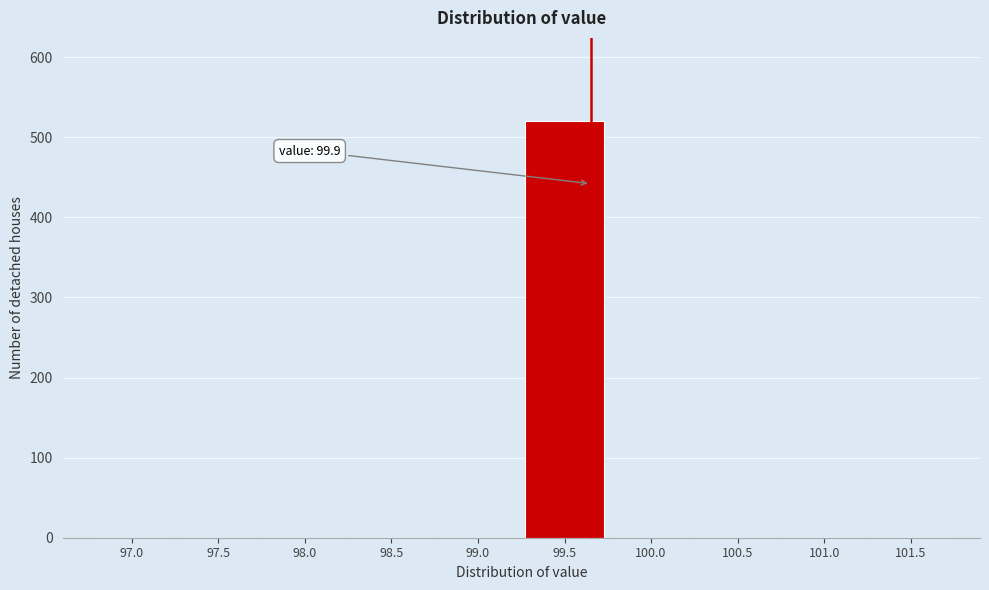

Reading left to right, what are all the values shown in this chart?

97.0=0	97.5=0	98.0=0	98.5=0	99.0=0	99.5=520	100.0=0	100.5=0	101.0=0	101.5=0